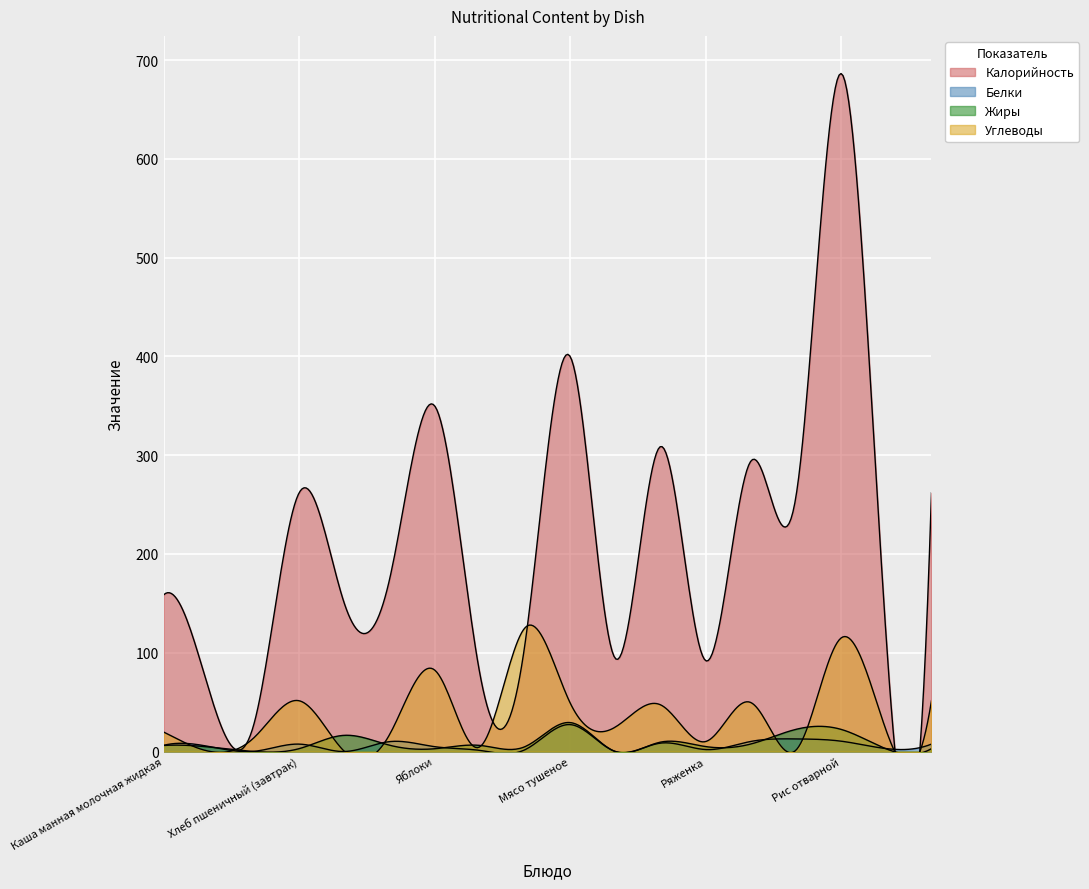

Reading left to right, what are all the values shown in this chart?

Калорийность: Каша манная молочная жидкая=158.6	Яйцо=62.8	Чай с сахаром=28.0	Хлеб пшеничный (завтрак)=262.0	Масло сливочное=150.0	Йогурт=174.0	Яблоки=350.0	Салат из свежих помидоров с луком=79.1	Борщ с капустой и картофелем=108.9	Мясо тушеное=400.0	Компот из сухофруктов=94.2	Каша пшенная рассыпчатая=308.8	Ряженка=92.0	Корж=294.0	Куры тушенные в сметаном соусе=258.3	Рис отварной=686.5	Напиток кофейный на молоке=113.4	Хлеб пшеничный (ужин)=262.0
Белки: Каша манная молочная жидкая=6.2	Яйцо=5.1	Чай с сахаром=0.2	Хлеб пшеничный (завтрак)=7.5	Масло сливочное=0.0	Йогурт=10.0	Яблоки=4.9	Салат из свежих помидоров с луком=1.1	Борщ с капустой и картофелем=1.8	Мясо тушеное=27.2	Компот из сухофруктов=0.0	Каша пшенная рассыпчатая=8.5	Ряженка=2.0	Корж=10.2	Куры тушенные в сметаном соусе=12.8	Рис отварной=10.5	Напиток кофейный на молоке=2.9	Хлеб пшеничный (ужин)=7.5
Жиры: Каша манная молочная жидкая=6.1	Яйцо=4.6	Чай с сахаром=0.0	Хлеб пшеничный (завтрак)=2.9	Масло сливочное=16.4	Йогурт=6.4	Яблоки=2.8	Салат из свежих помидоров с луком=6.2	Борщ с капустой и картофелем=4.9	Мясо тушеное=29.3	Компот из сухофруктов=0.0	Каша пшенная рассыпчатая=9.5	Ряженка=5.0	Корж=7.6	Куры тушенные в сметаном соусе=22.4	Рис отварной=22.4	Напиток кофейный на молоке=2.7	Хлеб пшеничный (ужин)=2.9
Углеводы: Каша манная молочная жидкая=19.7	Яйцо=0.3	Чай с сахаром=14.0	Хлеб пшеничный (завтрак)=51.4	Масло сливочное=0.2	Йогурт=17.0	Яблоки=82.5	Салат из свежих помидоров с луком=4.7	Борщ с капустой и картофелем=125.2	Мясо тушеное=49.2	Компот из сухофруктов=24.8	Каша пшенная рассыпчатая=47.3	Ряженка=10.1	Корж=49.6	Куры тушенные в сметаном соусе=1.4	Рис отварной=115.0	Напиток кофейный на молоке=20.9	Хлеб пшеничный (ужин)=51.4